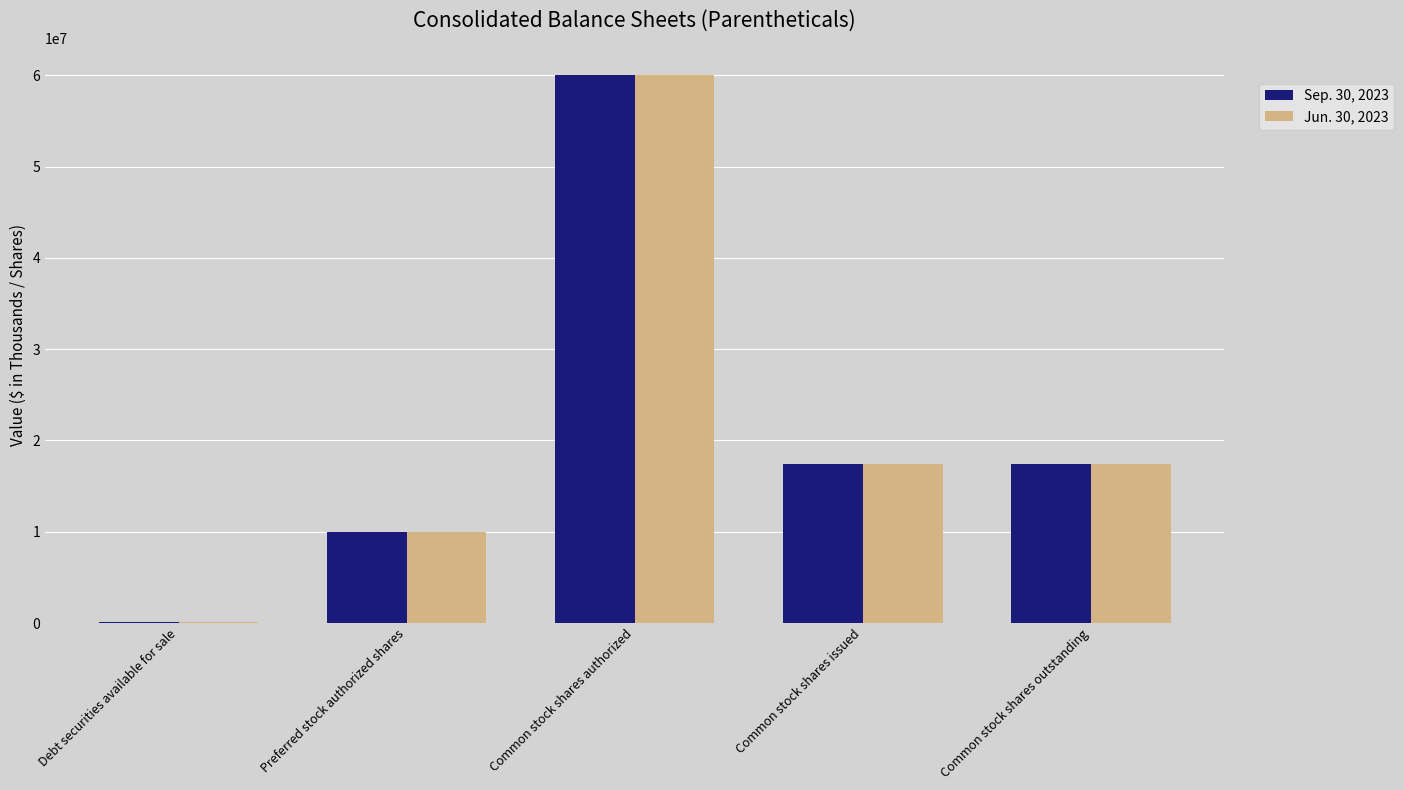

How many groups of bars are there?

5